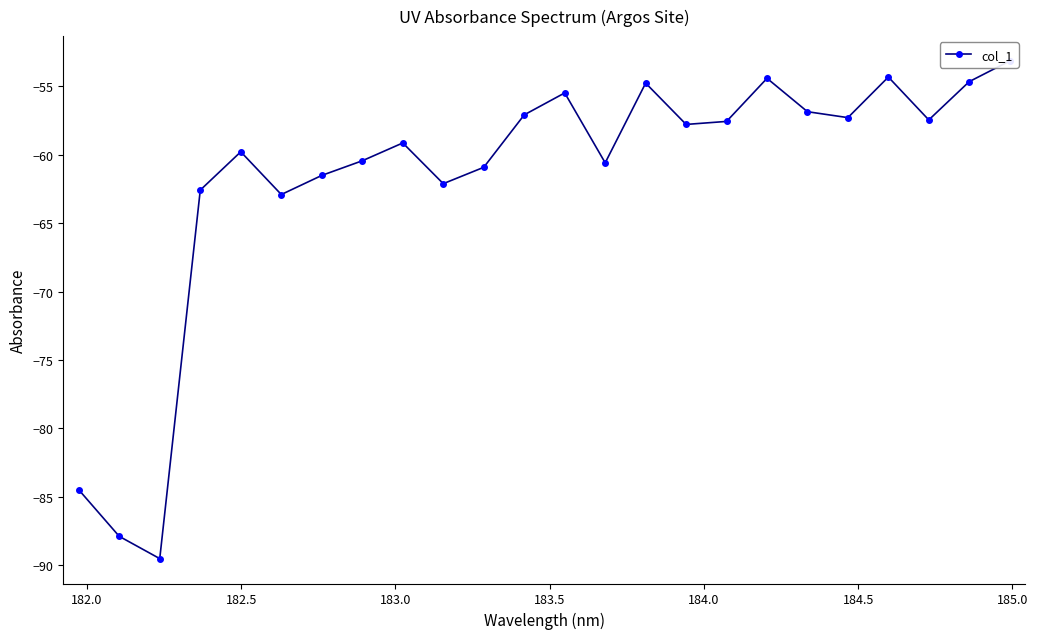

What is the value of the 20th point from the left?

-57.3